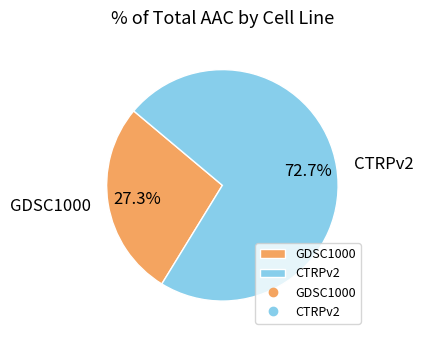

Which has a higher value, CTRPv2 or GDSC1000?

CTRPv2